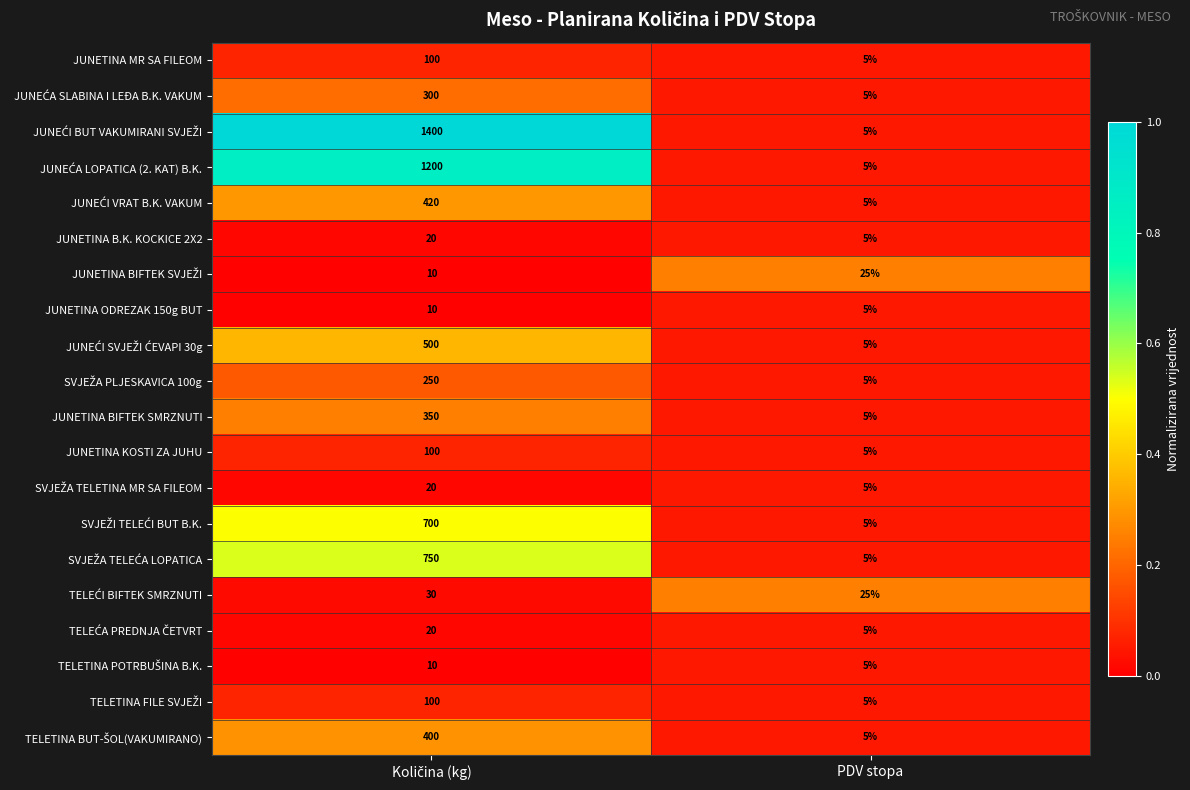

What is the sum of all JUNETINA KOSTI ZA JUHU values?

105